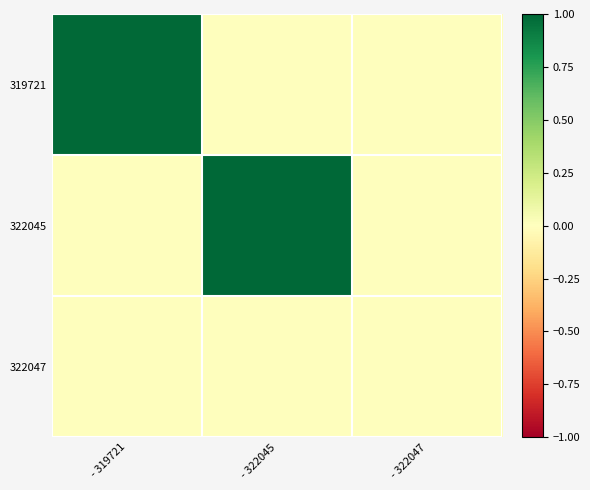

Reading right to left, what are all the values shown in this chart?

319721: - 322047=0.0	- 322045=0.0	- 319721=1.0
322045: - 322047=0.0	- 322045=1.0	- 319721=0.0
322047: - 322047=0.0	- 322045=0.0	- 319721=0.0